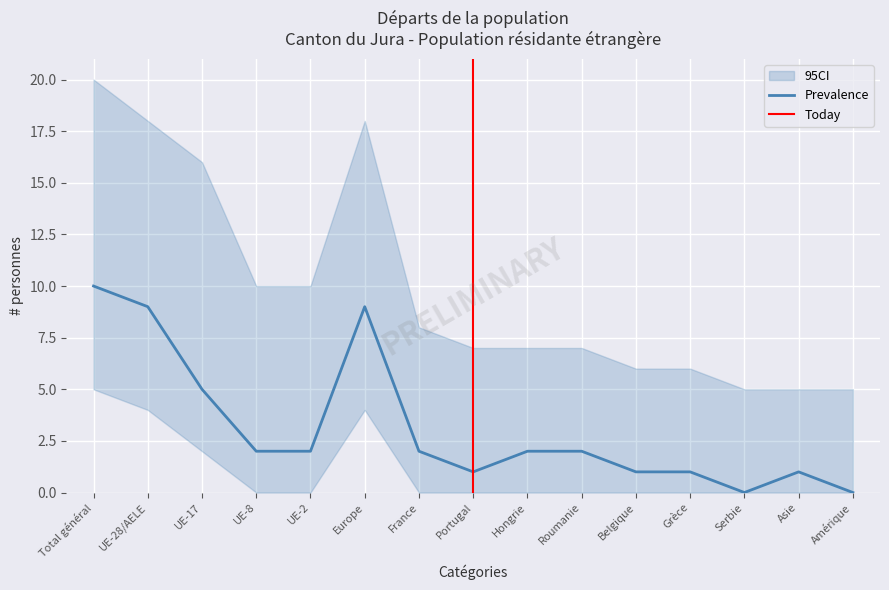

Is it true that Prevalence equals 1 at Belgique?

True